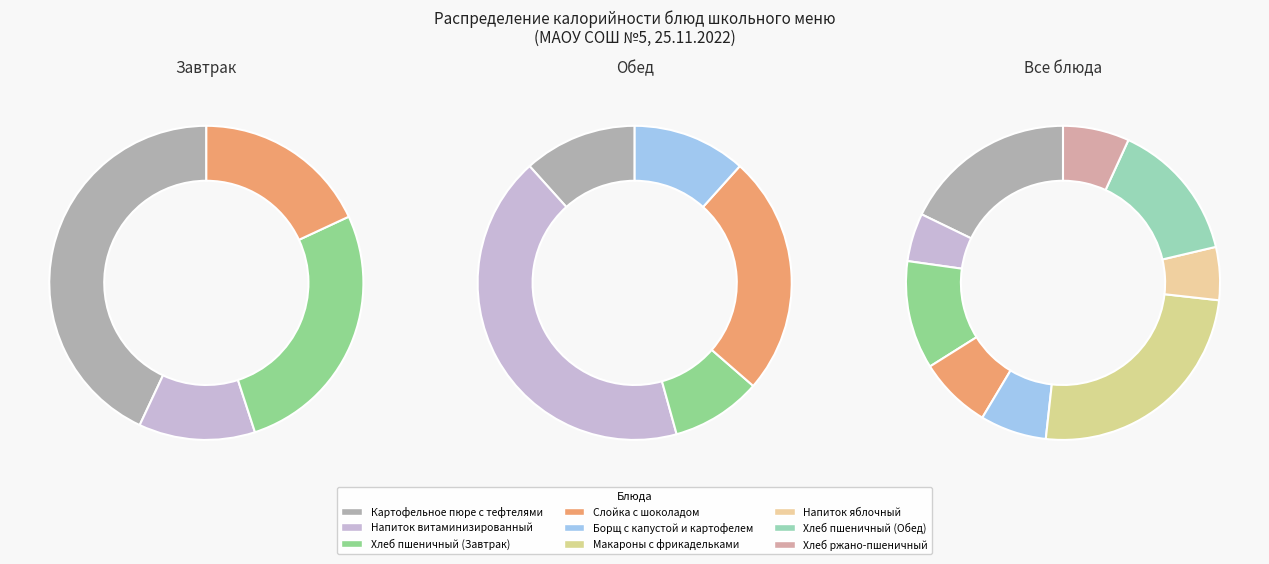

What is the change in value from Хлеб пшеничный (Завтрак) to Слойка с шоколадом?

-45